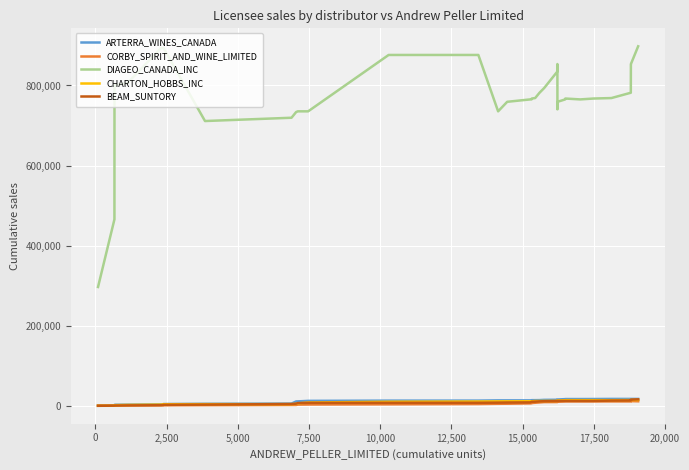

True or false: BEAM_SUNTORY and DIAGEO_CANADA_INC cross at least once.

False